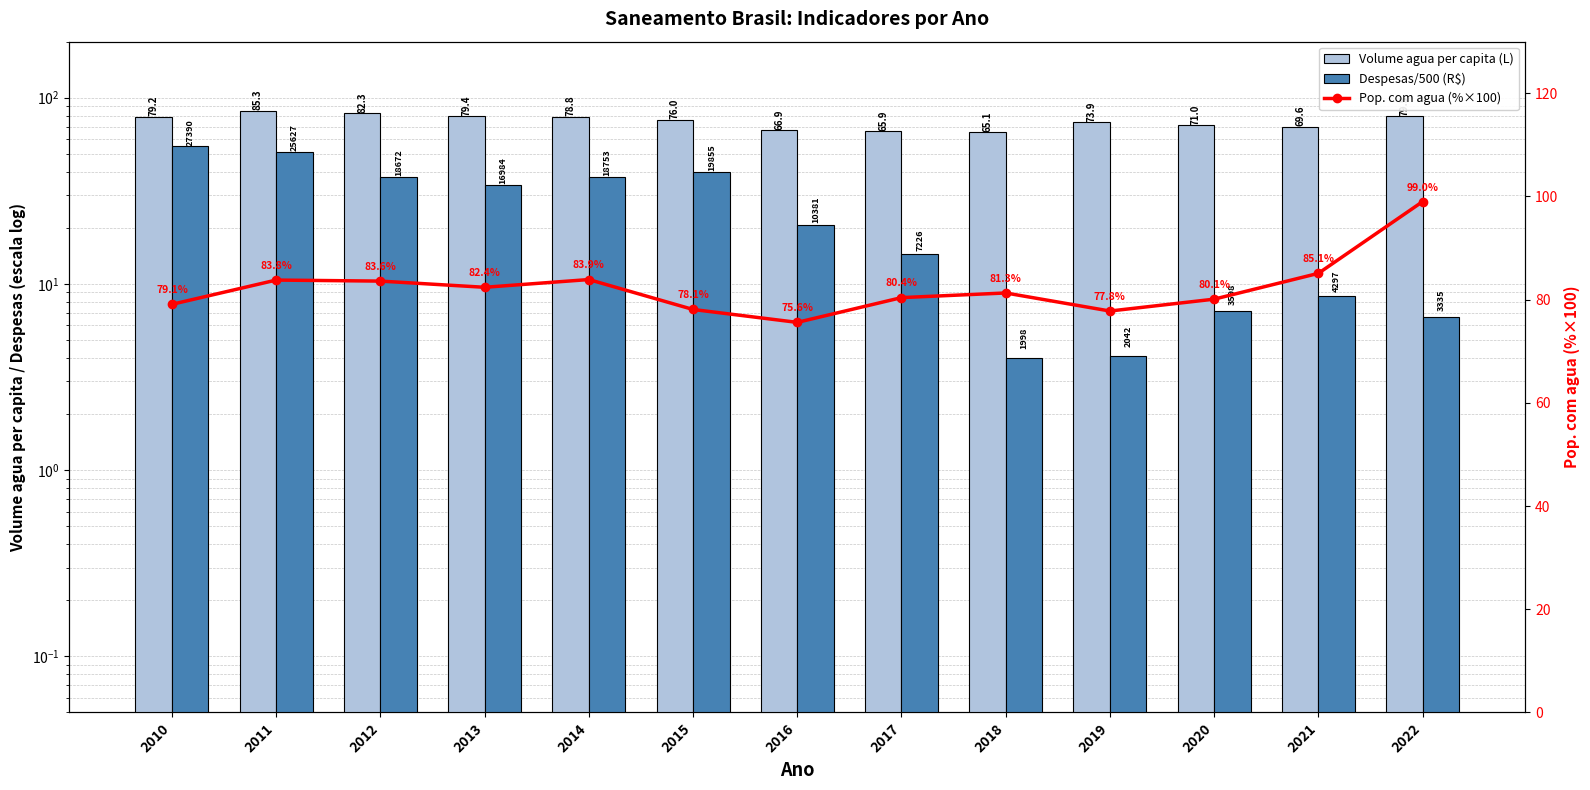

The value of Volume agua per capita (L) at 2011 is 134.0. True or false?

False